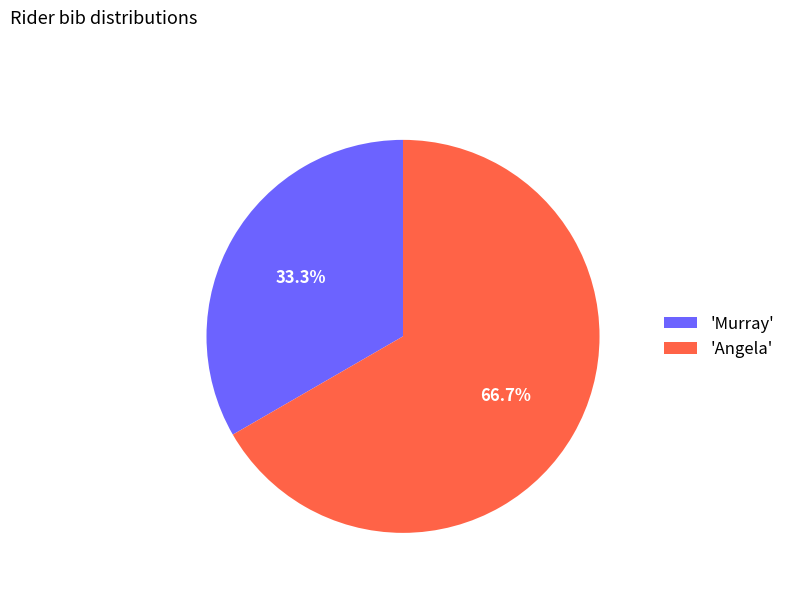

Is there any slice that represents more than half of the pie?

Yes